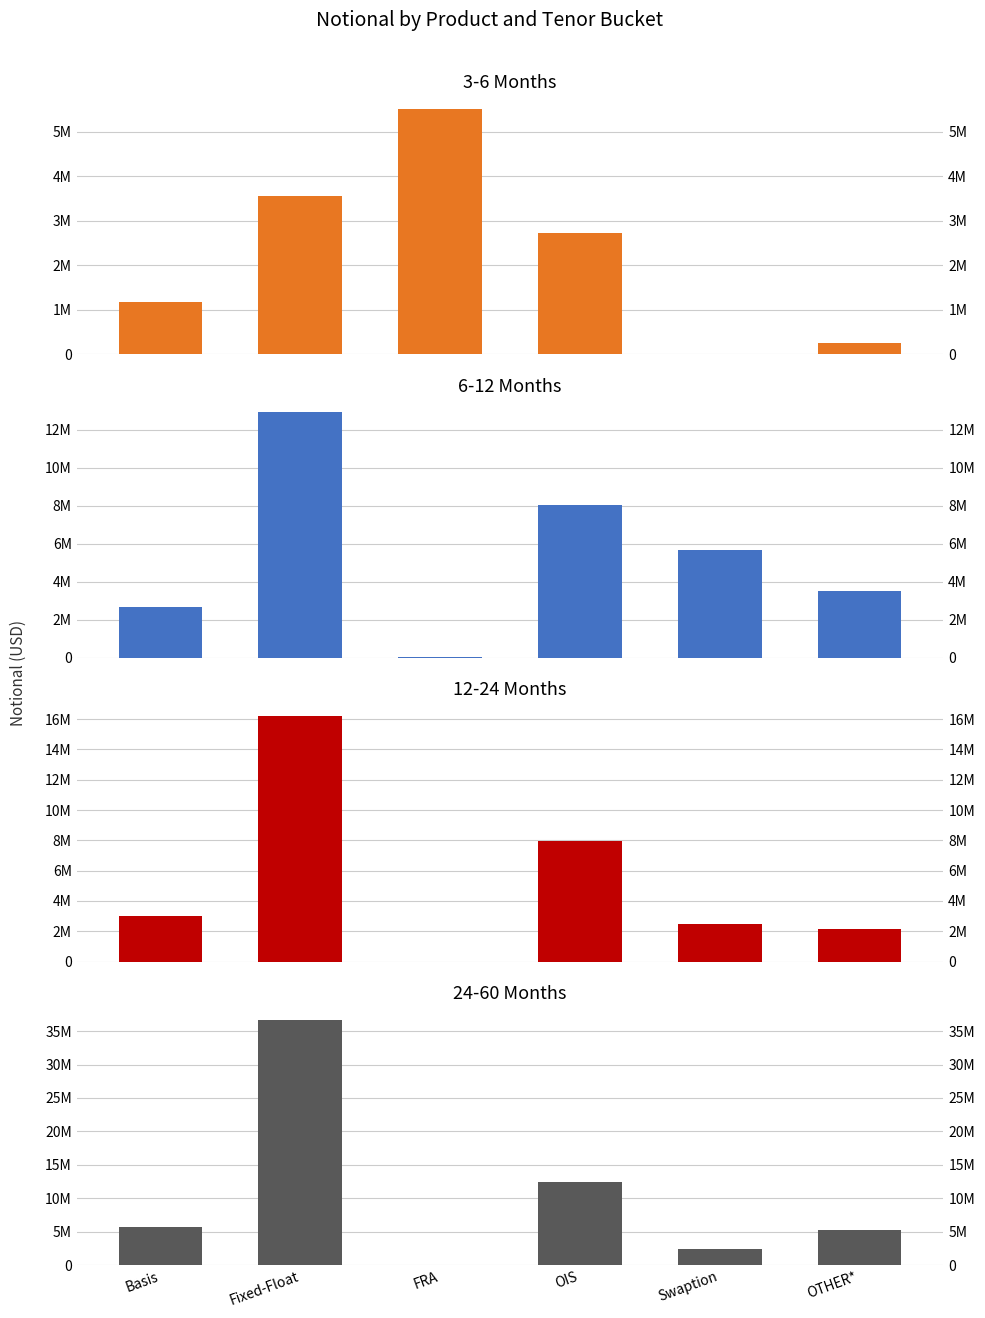

What is the approximate value of 12-24 at OTHER*, to the nearest 10?

2124420